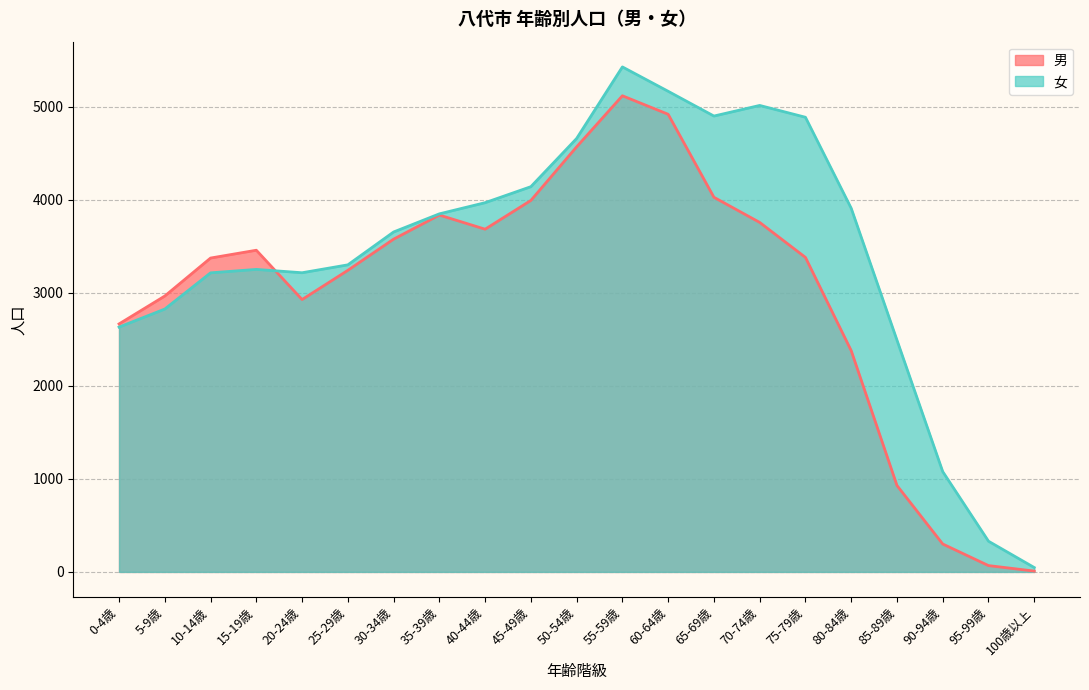

True or false: 女 and 男 intersect in this chart.

True